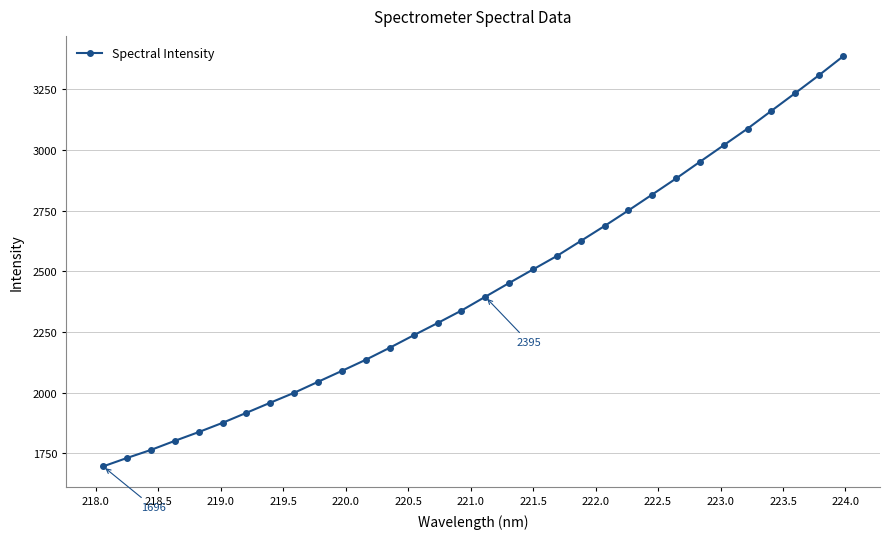

What is the average value?

2429.0